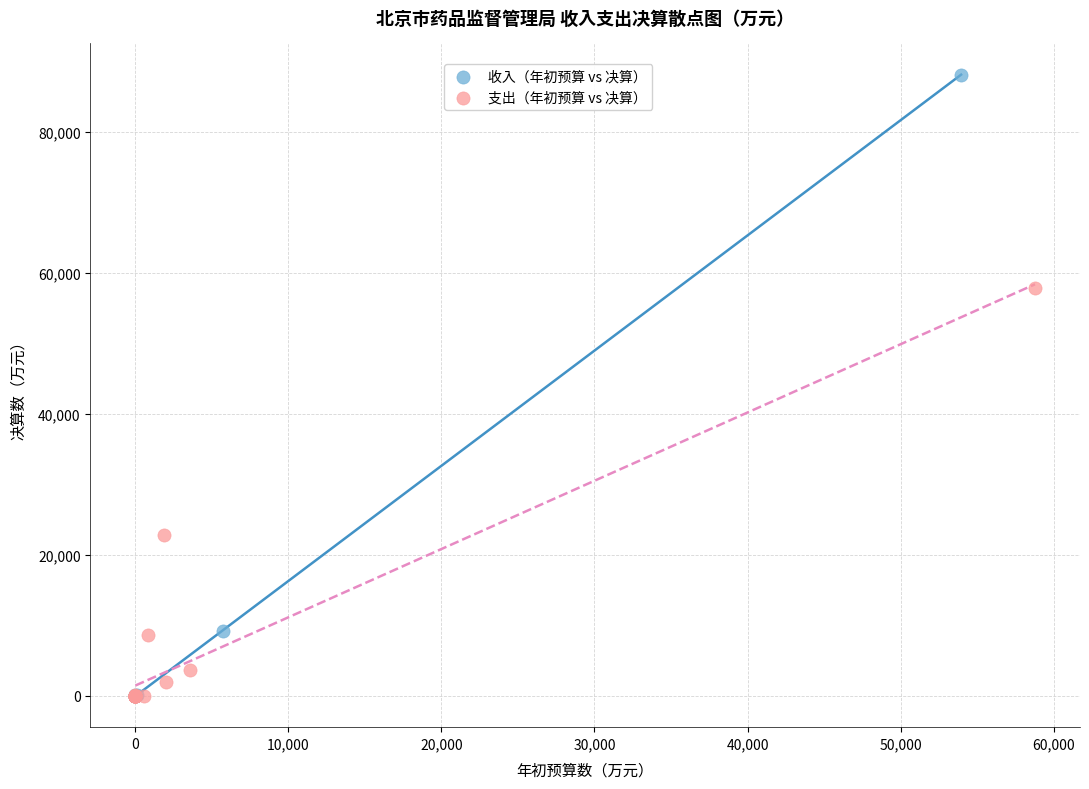

Which series has the largest Y range (max minus min)?

收入（年初预算 vs 决算）